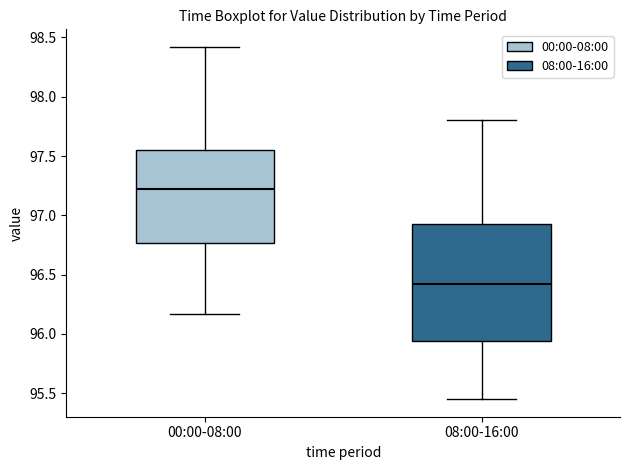

Reading left to right, read every box against the y-axis: the position of its median line, the range the box covers, and the ends of its whiskers. The values are not printed on the chart, so give them approximately, as read against the axis.

00:00-08:00: median 97.25, box 96.75 to 97.55, whiskers 96.15 to 98.40
08:00-16:00: median 96.45, box 95.95 to 96.95, whiskers 95.45 to 97.80